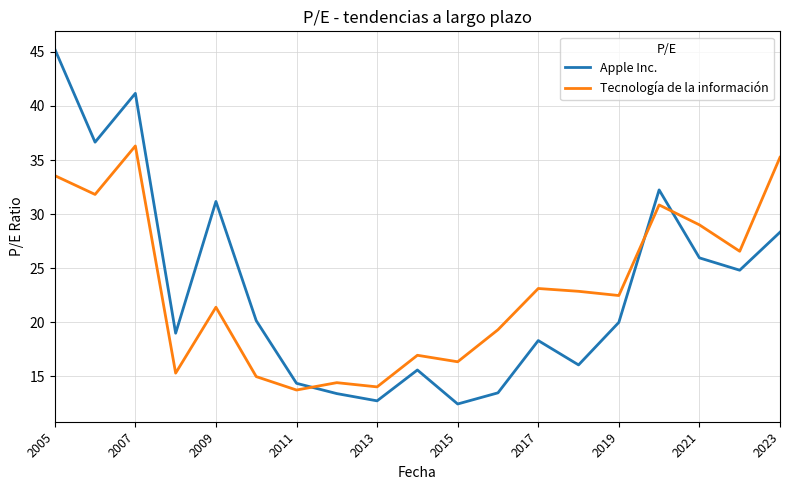

What is the lowest value of the Apple Inc. series?

12.5